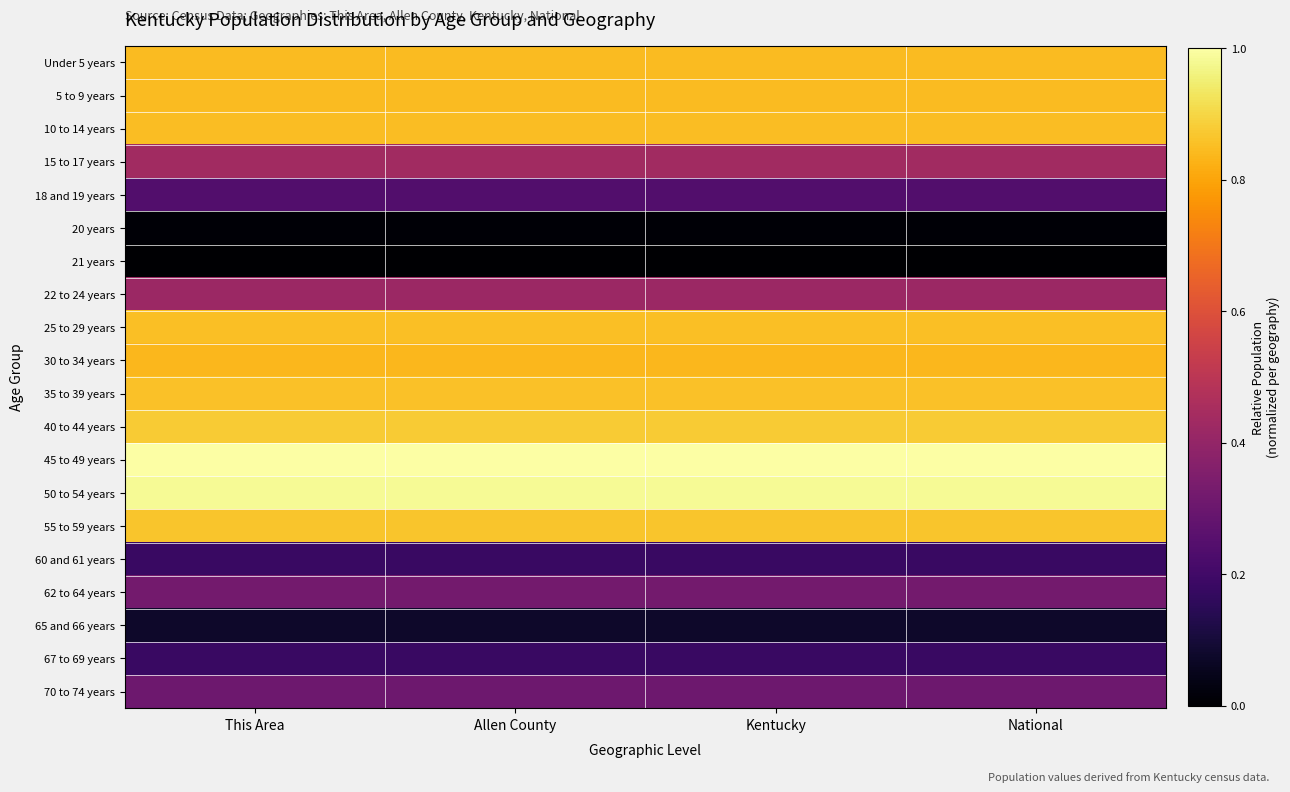

At This Area, list the series in order from smallest to largest.

21 years, 20 years, 65 and 66 years, 60 and 61 years, 67 to 69 years, 18 and 19 years, 70 to 74 years, 62 to 64 years, 22 to 24 years, 15 to 17 years, 30 to 34 years, Under 5 years, 5 to 9 years, 10 to 14 years, 25 to 29 years, 35 to 39 years, 55 to 59 years, 40 to 44 years, 50 to 54 years, 45 to 49 years